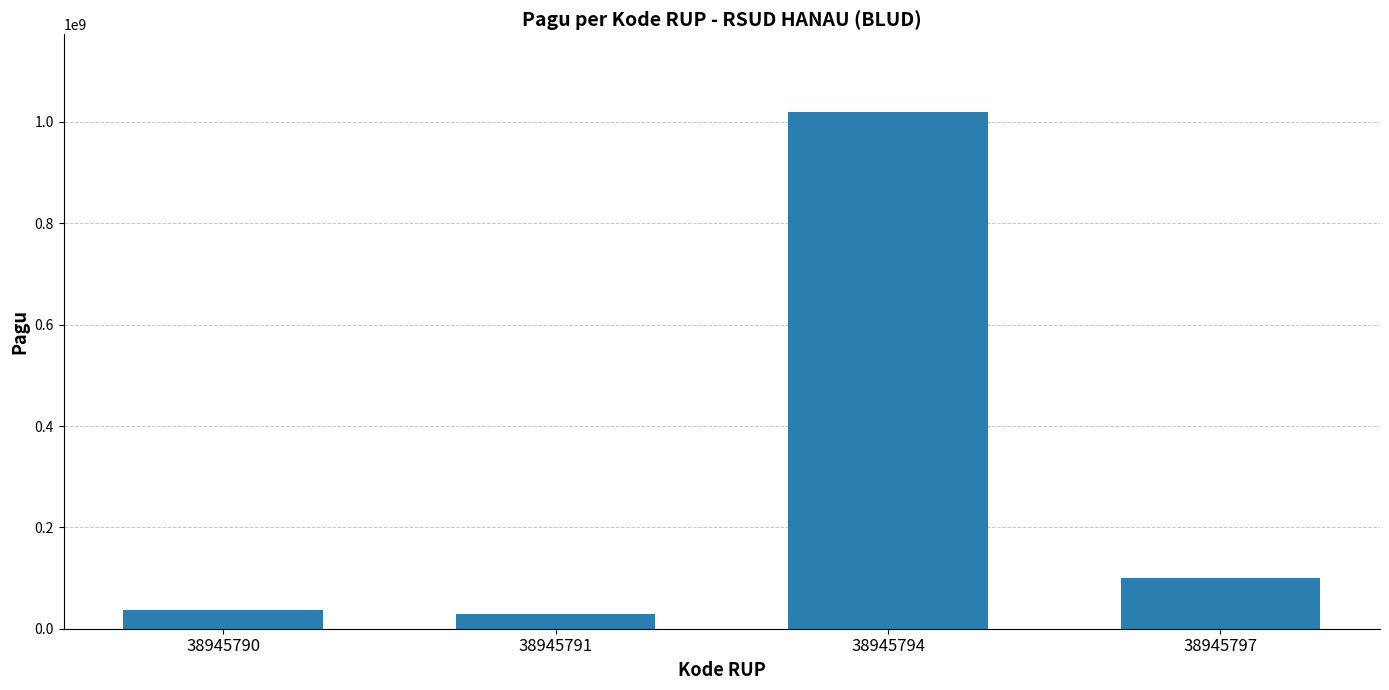

Are the bars horizontal?

No